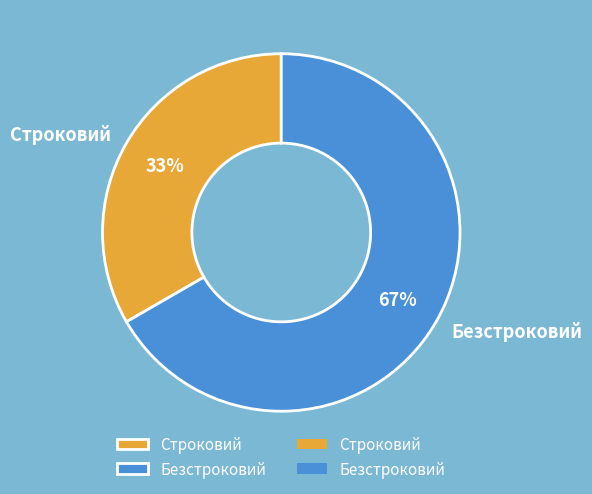

Approximately how many times larger is the value at Строковий compared to Безстроковий?

0.5